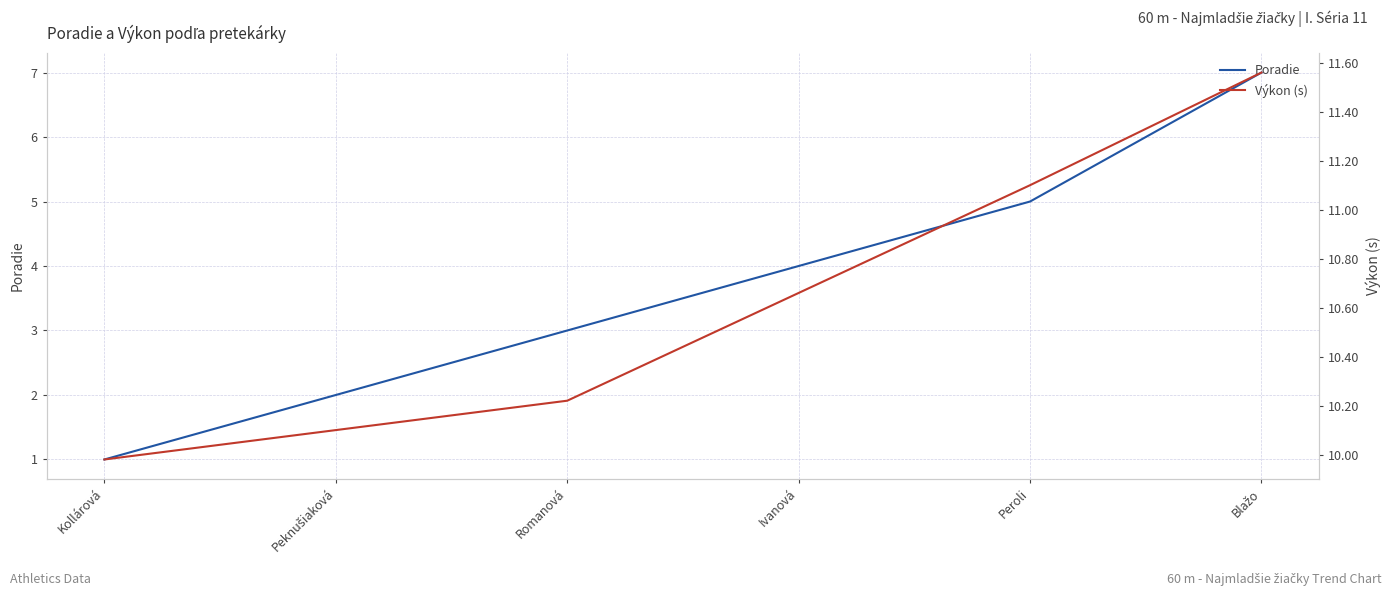

True or false: Výkon (s) has more than 0 interior local peaks.

False